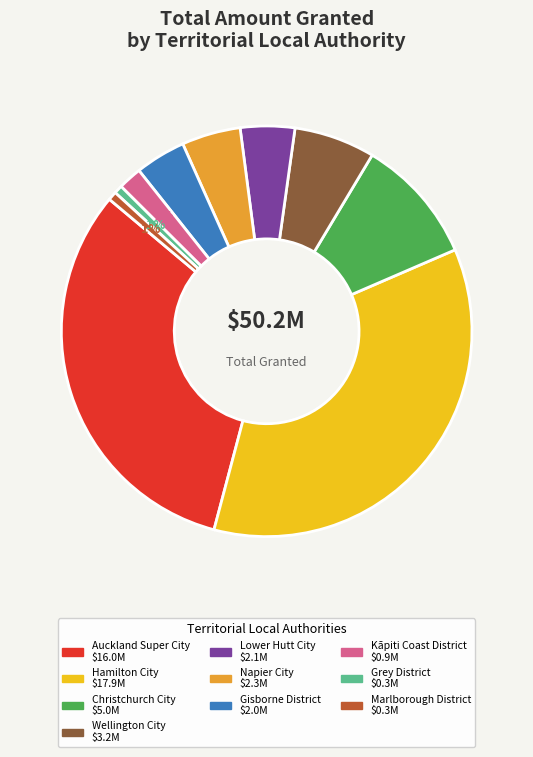

Combined, do Hamilton City and Grey District account for over 50%?

No